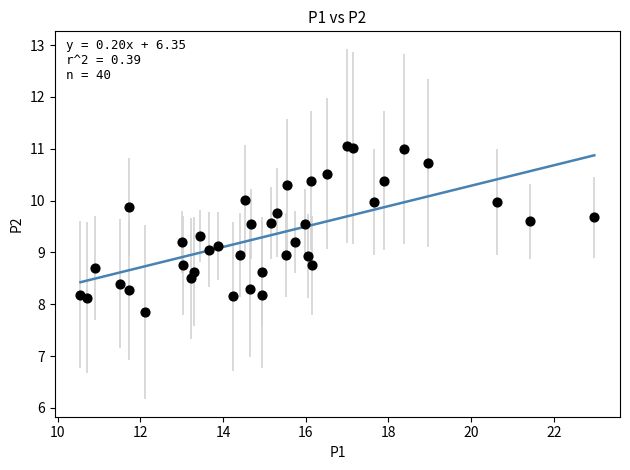

What is the range of X values (max minus min)?

12.4